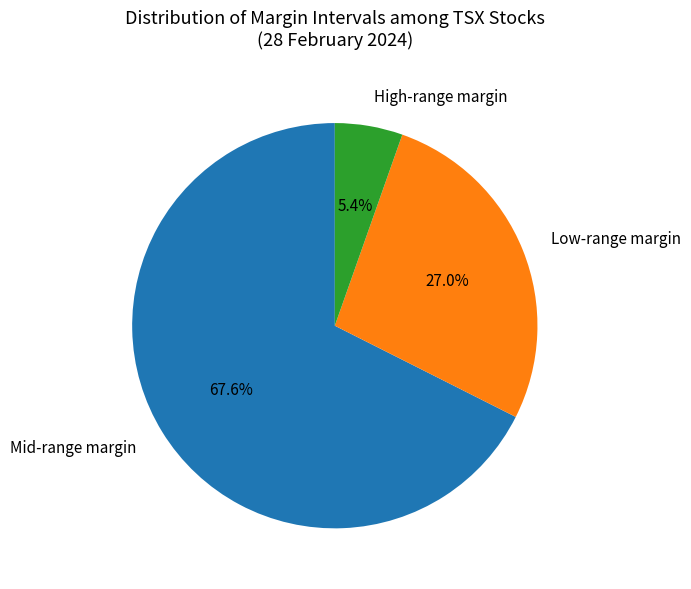

What is the largest slice in the pie chart?

Mid-range margin